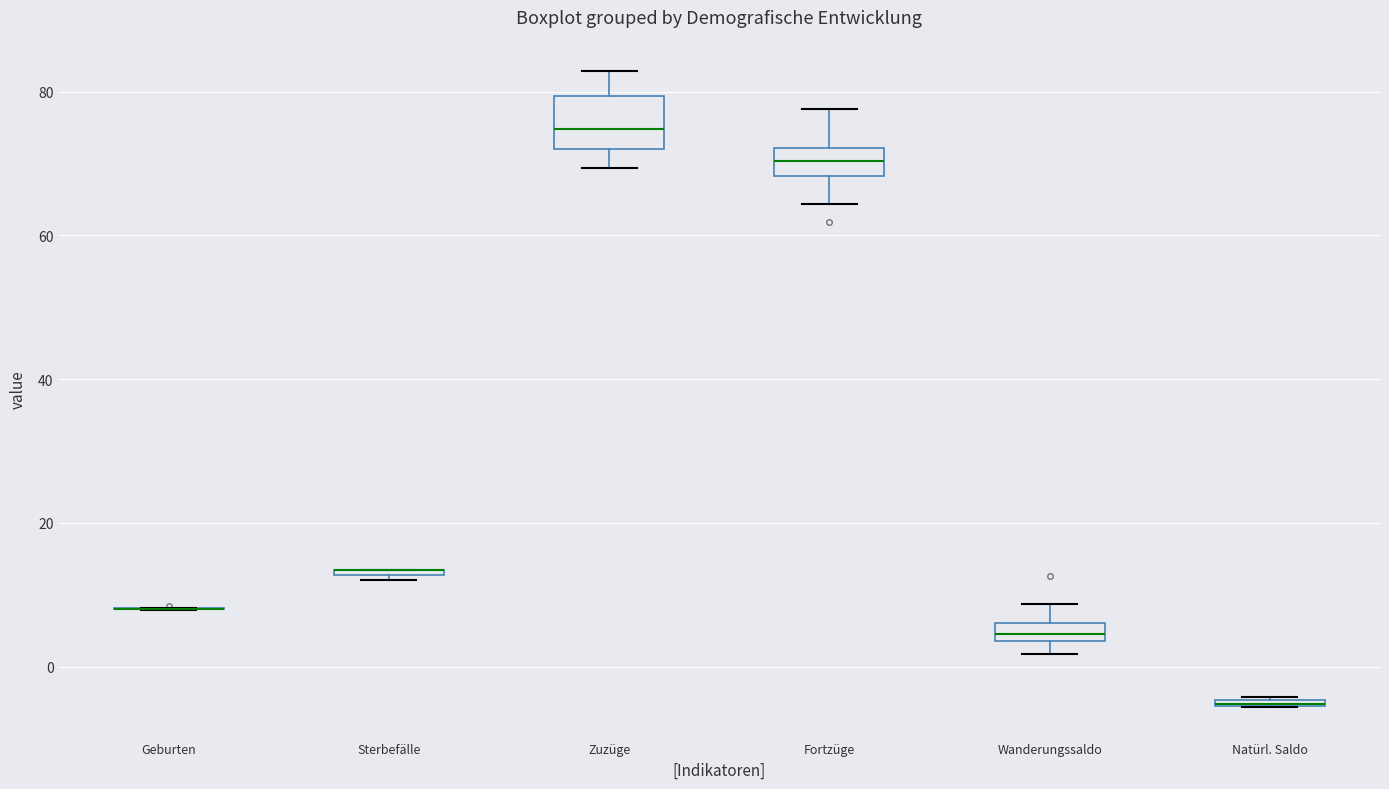

Comparing the boxes themselves (not the whiskers), which one is the tallest?

Zuzüge